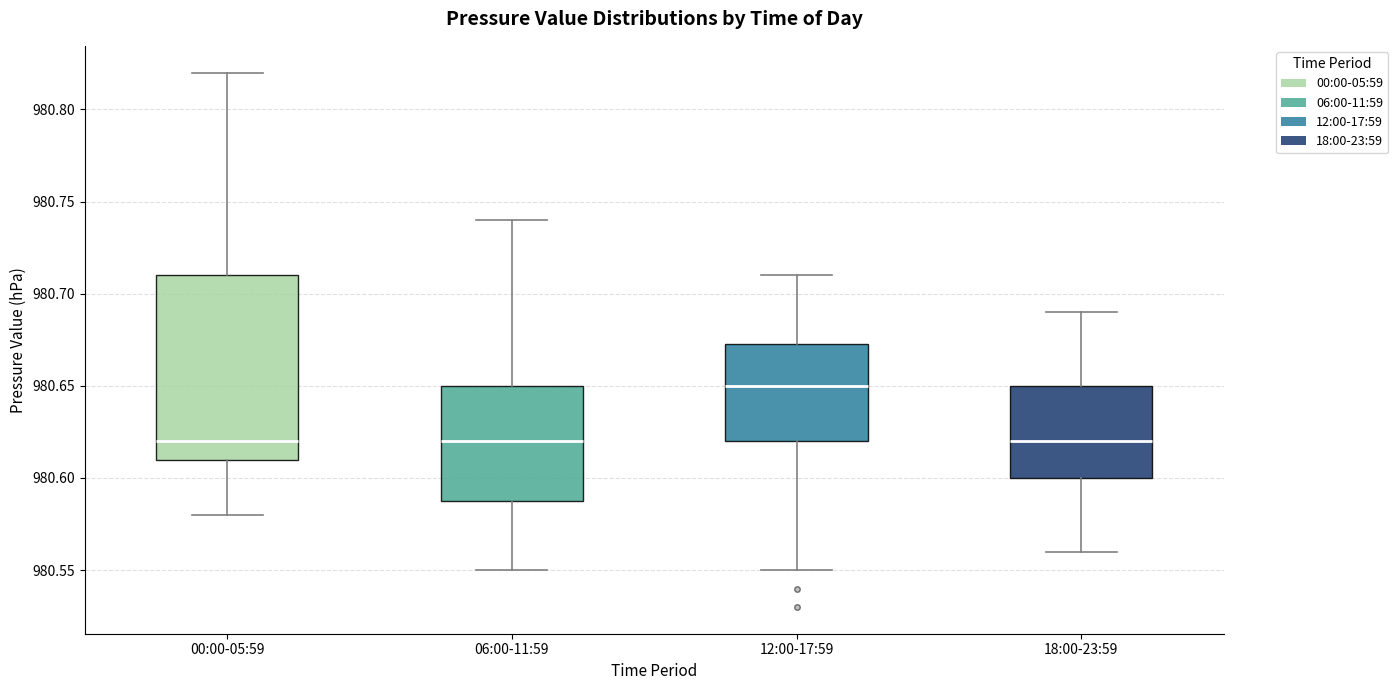

Where is the lower edge of the box for 06:00-11:59 on the y-axis? The values are not printed on the chart, so give them approximately, as read against the axis.

980.590